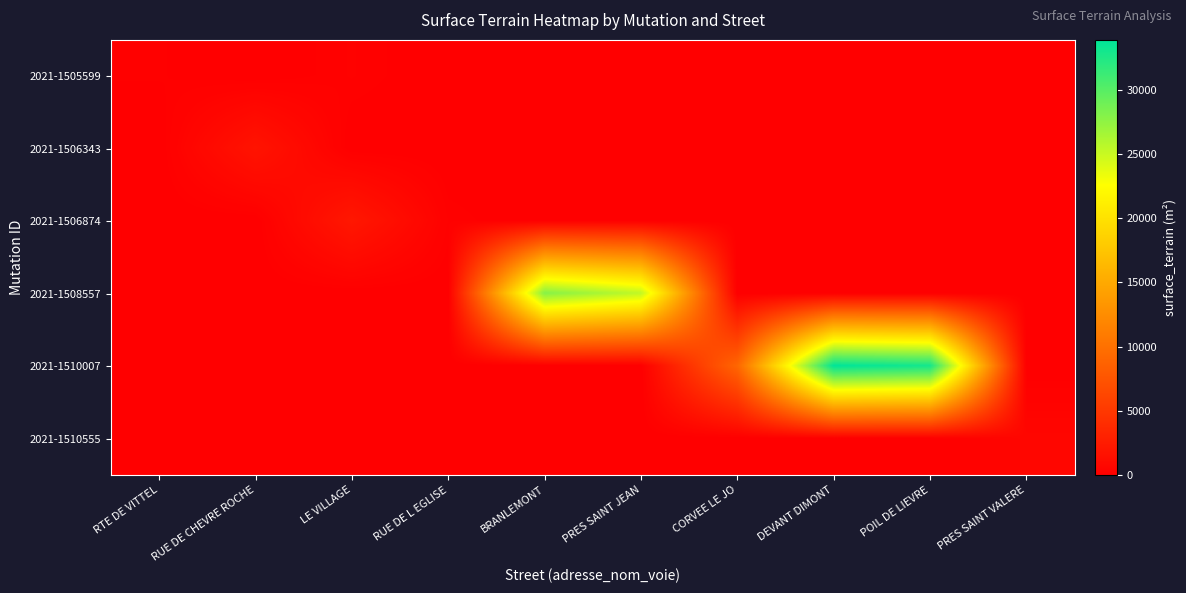

What is the total value across all series at RTE DE VITTEL?

145